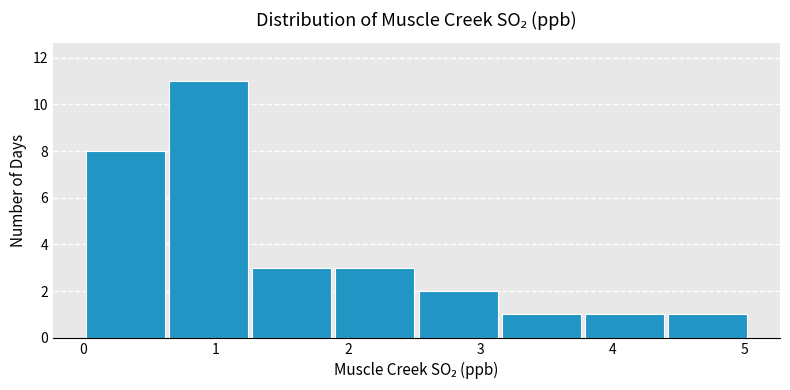

Reading left to right, list every bar in this chart as the range it spans on the x-axis followed by its height. Neither the bar edges nor the heights are printed on the chart, so give them approximately, as read against the axes.

0.0 to 0.6: 8
0.6 to 1.3: 11
1.3 to 1.9: 3
1.9 to 2.5: 3
2.5 to 3.1: 2
3.1 to 3.8: 1
3.8 to 4.4: 1
4.4 to 5.0: 1